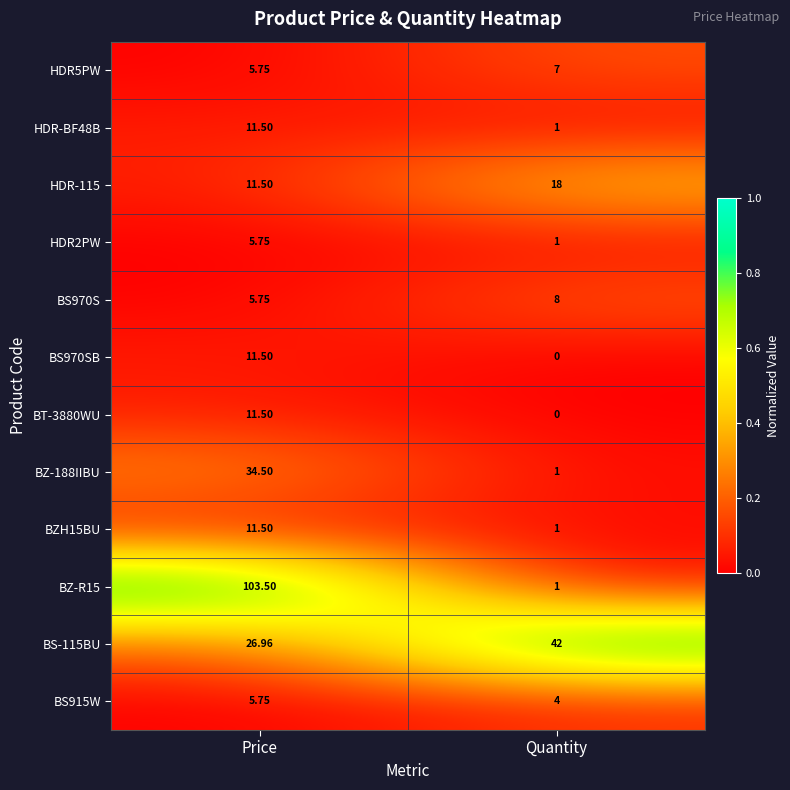

List the labels in order of BZ-188IIBU value, largest first.

Price, Quantity